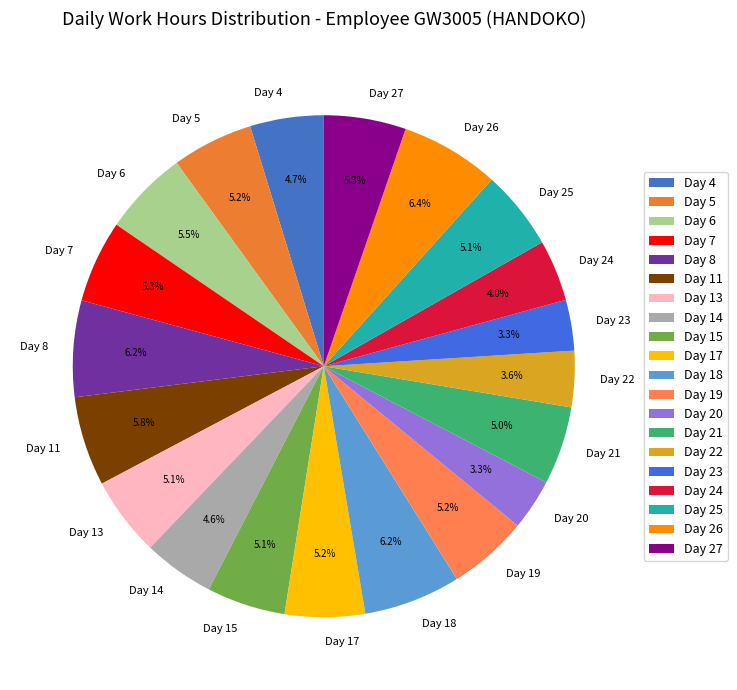

To the nearest percent, what portion does Day 19 represent?

5%